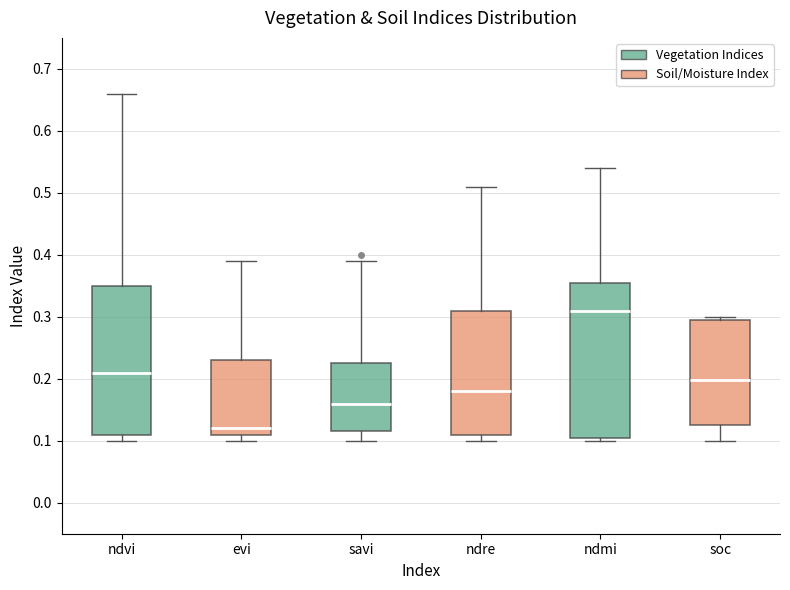

Reading left to right, read every box against the y-axis: the position of its median line, the range the box covers, and the ends of its whiskers. The values are not printed on the chart, so give them approximately, as read against the axis.

ndvi: median 0.21, box 0.11 to 0.35, whiskers 0.10 to 0.66
evi: median 0.12, box 0.11 to 0.23, whiskers 0.10 to 0.39
savi: median 0.16, box 0.12 to 0.23, whiskers 0.10 to 0.39
ndre: median 0.18, box 0.11 to 0.31, whiskers 0.10 to 0.51
ndmi: median 0.31, box 0.11 to 0.36, whiskers 0.10 to 0.54
soc: median 0.20, box 0.13 to 0.30, whiskers 0.10 to 0.30 (just above the box's upper edge)